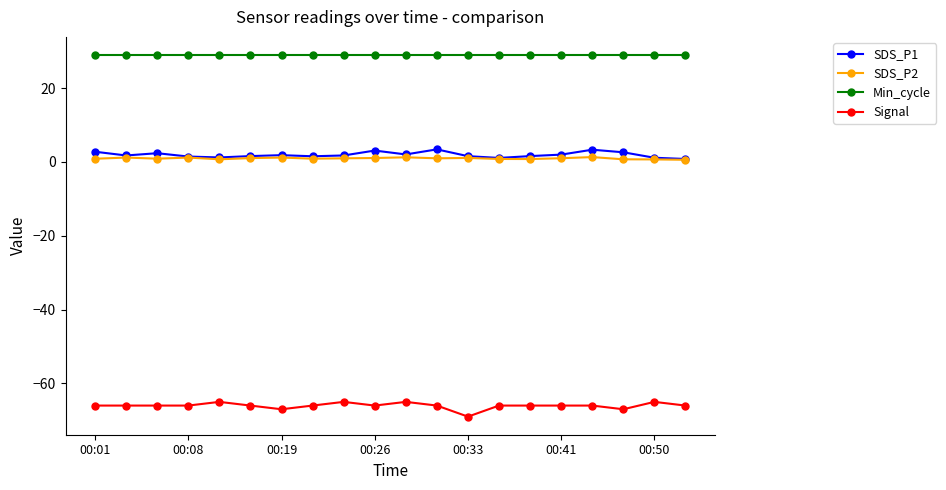

What is the value of the Min_cycle point at the 16th from the left?

29.0